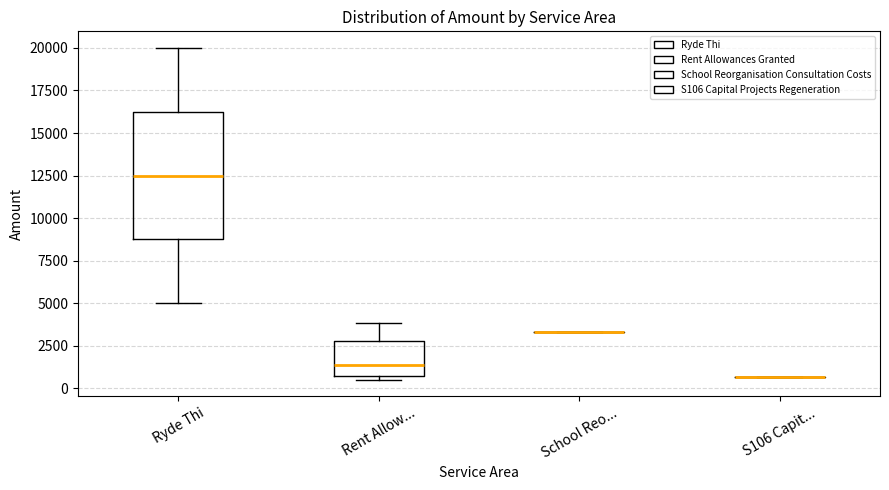

Where does the upper whisker of the box for Ryde Thi end on the y-axis? The values are not printed on the chart, so give them approximately, as read against the axis.

20000